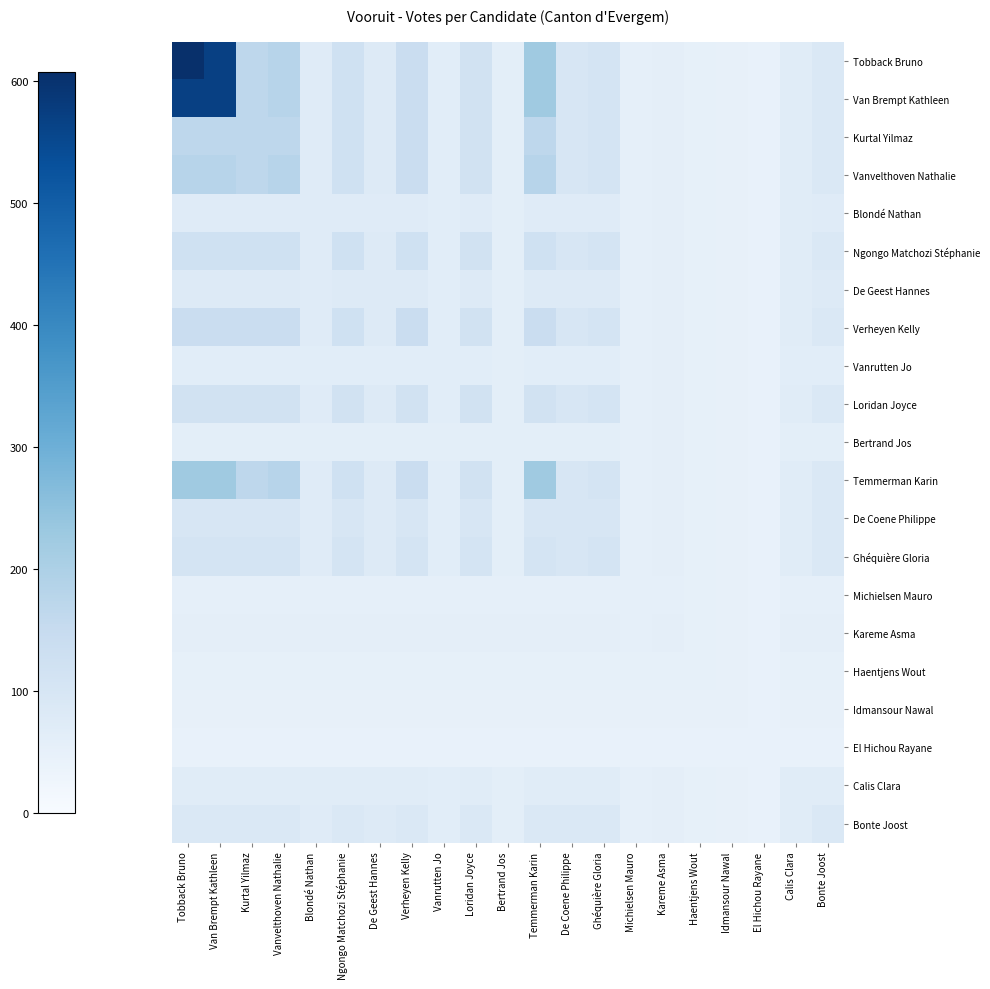

Reading left to right, list all the values displayed in this chart.

Tobback Bruno: Tobback Bruno=608	Van Brempt Kathleen=568	Kurtal Yilmaz=167	Vanvelthoven Nathalie=179	Blondé Nathan=73	Ngongo Matchozi Stéphanie=123	De Geest Hannes=78	Verheyen Kelly=138	Vanrutten Jo=66	Loridan Joyce=115	Bertrand Jos=61	Temmerman Karin=225	De Coene Philippe=96	Ghéquière Gloria=105	Michielsen Mauro=54	Kareme Asma=59	Haentjens Wout=51	Idmansour Nawal=49	El Hichou Rayane=44	Calis Clara=70	Bonte Joost=88
Van Brempt Kathleen: Tobback Bruno=568	Van Brempt Kathleen=568	Kurtal Yilmaz=167	Vanvelthoven Nathalie=179	Blondé Nathan=73	Ngongo Matchozi Stéphanie=123	De Geest Hannes=78	Verheyen Kelly=138	Vanrutten Jo=66	Loridan Joyce=115	Bertrand Jos=61	Temmerman Karin=225	De Coene Philippe=96	Ghéquière Gloria=105	Michielsen Mauro=54	Kareme Asma=59	Haentjens Wout=51	Idmansour Nawal=49	El Hichou Rayane=44	Calis Clara=70	Bonte Joost=88
Kurtal Yilmaz: Tobback Bruno=167	Van Brempt Kathleen=167	Kurtal Yilmaz=167	Vanvelthoven Nathalie=167	Blondé Nathan=73	Ngongo Matchozi Stéphanie=123	De Geest Hannes=78	Verheyen Kelly=138	Vanrutten Jo=66	Loridan Joyce=115	Bertrand Jos=61	Temmerman Karin=167	De Coene Philippe=96	Ghéquière Gloria=105	Michielsen Mauro=54	Kareme Asma=59	Haentjens Wout=51	Idmansour Nawal=49	El Hichou Rayane=44	Calis Clara=70	Bonte Joost=88
Vanvelthoven Nathalie: Tobback Bruno=179	Van Brempt Kathleen=179	Kurtal Yilmaz=167	Vanvelthoven Nathalie=179	Blondé Nathan=73	Ngongo Matchozi Stéphanie=123	De Geest Hannes=78	Verheyen Kelly=138	Vanrutten Jo=66	Loridan Joyce=115	Bertrand Jos=61	Temmerman Karin=179	De Coene Philippe=96	Ghéquière Gloria=105	Michielsen Mauro=54	Kareme Asma=59	Haentjens Wout=51	Idmansour Nawal=49	El Hichou Rayane=44	Calis Clara=70	Bonte Joost=88
Blondé Nathan: Tobback Bruno=73	Van Brempt Kathleen=73	Kurtal Yilmaz=73	Vanvelthoven Nathalie=73	Blondé Nathan=73	Ngongo Matchozi Stéphanie=73	De Geest Hannes=73	Verheyen Kelly=73	Vanrutten Jo=66	Loridan Joyce=73	Bertrand Jos=61	Temmerman Karin=73	De Coene Philippe=73	Ghéquière Gloria=73	Michielsen Mauro=54	Kareme Asma=59	Haentjens Wout=51	Idmansour Nawal=49	El Hichou Rayane=44	Calis Clara=70	Bonte Joost=73
Ngongo Matchozi Stéphanie: Tobback Bruno=123	Van Brempt Kathleen=123	Kurtal Yilmaz=123	Vanvelthoven Nathalie=123	Blondé Nathan=73	Ngongo Matchozi Stéphanie=123	De Geest Hannes=78	Verheyen Kelly=123	Vanrutten Jo=66	Loridan Joyce=115	Bertrand Jos=61	Temmerman Karin=123	De Coene Philippe=96	Ghéquière Gloria=105	Michielsen Mauro=54	Kareme Asma=59	Haentjens Wout=51	Idmansour Nawal=49	El Hichou Rayane=44	Calis Clara=70	Bonte Joost=88
De Geest Hannes: Tobback Bruno=78	Van Brempt Kathleen=78	Kurtal Yilmaz=78	Vanvelthoven Nathalie=78	Blondé Nathan=73	Ngongo Matchozi Stéphanie=78	De Geest Hannes=78	Verheyen Kelly=78	Vanrutten Jo=66	Loridan Joyce=78	Bertrand Jos=61	Temmerman Karin=78	De Coene Philippe=78	Ghéquière Gloria=78	Michielsen Mauro=54	Kareme Asma=59	Haentjens Wout=51	Idmansour Nawal=49	El Hichou Rayane=44	Calis Clara=70	Bonte Joost=78
Verheyen Kelly: Tobback Bruno=138	Van Brempt Kathleen=138	Kurtal Yilmaz=138	Vanvelthoven Nathalie=138	Blondé Nathan=73	Ngongo Matchozi Stéphanie=123	De Geest Hannes=78	Verheyen Kelly=138	Vanrutten Jo=66	Loridan Joyce=115	Bertrand Jos=61	Temmerman Karin=138	De Coene Philippe=96	Ghéquière Gloria=105	Michielsen Mauro=54	Kareme Asma=59	Haentjens Wout=51	Idmansour Nawal=49	El Hichou Rayane=44	Calis Clara=70	Bonte Joost=88
Vanrutten Jo: Tobback Bruno=66	Van Brempt Kathleen=66	Kurtal Yilmaz=66	Vanvelthoven Nathalie=66	Blondé Nathan=66	Ngongo Matchozi Stéphanie=66	De Geest Hannes=66	Verheyen Kelly=66	Vanrutten Jo=66	Loridan Joyce=66	Bertrand Jos=61	Temmerman Karin=66	De Coene Philippe=66	Ghéquière Gloria=66	Michielsen Mauro=54	Kareme Asma=59	Haentjens Wout=51	Idmansour Nawal=49	El Hichou Rayane=44	Calis Clara=66	Bonte Joost=66
Loridan Joyce: Tobback Bruno=115	Van Brempt Kathleen=115	Kurtal Yilmaz=115	Vanvelthoven Nathalie=115	Blondé Nathan=73	Ngongo Matchozi Stéphanie=115	De Geest Hannes=78	Verheyen Kelly=115	Vanrutten Jo=66	Loridan Joyce=115	Bertrand Jos=61	Temmerman Karin=115	De Coene Philippe=96	Ghéquière Gloria=105	Michielsen Mauro=54	Kareme Asma=59	Haentjens Wout=51	Idmansour Nawal=49	El Hichou Rayane=44	Calis Clara=70	Bonte Joost=88
Bertrand Jos: Tobback Bruno=61	Van Brempt Kathleen=61	Kurtal Yilmaz=61	Vanvelthoven Nathalie=61	Blondé Nathan=61	Ngongo Matchozi Stéphanie=61	De Geest Hannes=61	Verheyen Kelly=61	Vanrutten Jo=61	Loridan Joyce=61	Bertrand Jos=61	Temmerman Karin=61	De Coene Philippe=61	Ghéquière Gloria=61	Michielsen Mauro=54	Kareme Asma=59	Haentjens Wout=51	Idmansour Nawal=49	El Hichou Rayane=44	Calis Clara=61	Bonte Joost=61
Temmerman Karin: Tobback Bruno=225	Van Brempt Kathleen=225	Kurtal Yilmaz=167	Vanvelthoven Nathalie=179	Blondé Nathan=73	Ngongo Matchozi Stéphanie=123	De Geest Hannes=78	Verheyen Kelly=138	Vanrutten Jo=66	Loridan Joyce=115	Bertrand Jos=61	Temmerman Karin=225	De Coene Philippe=96	Ghéquière Gloria=105	Michielsen Mauro=54	Kareme Asma=59	Haentjens Wout=51	Idmansour Nawal=49	El Hichou Rayane=44	Calis Clara=70	Bonte Joost=88
De Coene Philippe: Tobback Bruno=96	Van Brempt Kathleen=96	Kurtal Yilmaz=96	Vanvelthoven Nathalie=96	Blondé Nathan=73	Ngongo Matchozi Stéphanie=96	De Geest Hannes=78	Verheyen Kelly=96	Vanrutten Jo=66	Loridan Joyce=96	Bertrand Jos=61	Temmerman Karin=96	De Coene Philippe=96	Ghéquière Gloria=96	Michielsen Mauro=54	Kareme Asma=59	Haentjens Wout=51	Idmansour Nawal=49	El Hichou Rayane=44	Calis Clara=70	Bonte Joost=88
Ghéquière Gloria: Tobback Bruno=105	Van Brempt Kathleen=105	Kurtal Yilmaz=105	Vanvelthoven Nathalie=105	Blondé Nathan=73	Ngongo Matchozi Stéphanie=105	De Geest Hannes=78	Verheyen Kelly=105	Vanrutten Jo=66	Loridan Joyce=105	Bertrand Jos=61	Temmerman Karin=105	De Coene Philippe=96	Ghéquière Gloria=105	Michielsen Mauro=54	Kareme Asma=59	Haentjens Wout=51	Idmansour Nawal=49	El Hichou Rayane=44	Calis Clara=70	Bonte Joost=88
Michielsen Mauro: Tobback Bruno=54	Van Brempt Kathleen=54	Kurtal Yilmaz=54	Vanvelthoven Nathalie=54	Blondé Nathan=54	Ngongo Matchozi Stéphanie=54	De Geest Hannes=54	Verheyen Kelly=54	Vanrutten Jo=54	Loridan Joyce=54	Bertrand Jos=54	Temmerman Karin=54	De Coene Philippe=54	Ghéquière Gloria=54	Michielsen Mauro=54	Kareme Asma=54	Haentjens Wout=51	Idmansour Nawal=49	El Hichou Rayane=44	Calis Clara=54	Bonte Joost=54
Kareme Asma: Tobback Bruno=59	Van Brempt Kathleen=59	Kurtal Yilmaz=59	Vanvelthoven Nathalie=59	Blondé Nathan=59	Ngongo Matchozi Stéphanie=59	De Geest Hannes=59	Verheyen Kelly=59	Vanrutten Jo=59	Loridan Joyce=59	Bertrand Jos=59	Temmerman Karin=59	De Coene Philippe=59	Ghéquière Gloria=59	Michielsen Mauro=54	Kareme Asma=59	Haentjens Wout=51	Idmansour Nawal=49	El Hichou Rayane=44	Calis Clara=59	Bonte Joost=59
Haentjens Wout: Tobback Bruno=51	Van Brempt Kathleen=51	Kurtal Yilmaz=51	Vanvelthoven Nathalie=51	Blondé Nathan=51	Ngongo Matchozi Stéphanie=51	De Geest Hannes=51	Verheyen Kelly=51	Vanrutten Jo=51	Loridan Joyce=51	Bertrand Jos=51	Temmerman Karin=51	De Coene Philippe=51	Ghéquière Gloria=51	Michielsen Mauro=51	Kareme Asma=51	Haentjens Wout=51	Idmansour Nawal=49	El Hichou Rayane=44	Calis Clara=51	Bonte Joost=51
Idmansour Nawal: Tobback Bruno=49	Van Brempt Kathleen=49	Kurtal Yilmaz=49	Vanvelthoven Nathalie=49	Blondé Nathan=49	Ngongo Matchozi Stéphanie=49	De Geest Hannes=49	Verheyen Kelly=49	Vanrutten Jo=49	Loridan Joyce=49	Bertrand Jos=49	Temmerman Karin=49	De Coene Philippe=49	Ghéquière Gloria=49	Michielsen Mauro=49	Kareme Asma=49	Haentjens Wout=49	Idmansour Nawal=49	El Hichou Rayane=44	Calis Clara=49	Bonte Joost=49
El Hichou Rayane: Tobback Bruno=44	Van Brempt Kathleen=44	Kurtal Yilmaz=44	Vanvelthoven Nathalie=44	Blondé Nathan=44	Ngongo Matchozi Stéphanie=44	De Geest Hannes=44	Verheyen Kelly=44	Vanrutten Jo=44	Loridan Joyce=44	Bertrand Jos=44	Temmerman Karin=44	De Coene Philippe=44	Ghéquière Gloria=44	Michielsen Mauro=44	Kareme Asma=44	Haentjens Wout=44	Idmansour Nawal=44	El Hichou Rayane=44	Calis Clara=44	Bonte Joost=44
Calis Clara: Tobback Bruno=70	Van Brempt Kathleen=70	Kurtal Yilmaz=70	Vanvelthoven Nathalie=70	Blondé Nathan=70	Ngongo Matchozi Stéphanie=70	De Geest Hannes=70	Verheyen Kelly=70	Vanrutten Jo=66	Loridan Joyce=70	Bertrand Jos=61	Temmerman Karin=70	De Coene Philippe=70	Ghéquière Gloria=70	Michielsen Mauro=54	Kareme Asma=59	Haentjens Wout=51	Idmansour Nawal=49	El Hichou Rayane=44	Calis Clara=70	Bonte Joost=70
Bonte Joost: Tobback Bruno=88	Van Brempt Kathleen=88	Kurtal Yilmaz=88	Vanvelthoven Nathalie=88	Blondé Nathan=73	Ngongo Matchozi Stéphanie=88	De Geest Hannes=78	Verheyen Kelly=88	Vanrutten Jo=66	Loridan Joyce=88	Bertrand Jos=61	Temmerman Karin=88	De Coene Philippe=88	Ghéquière Gloria=88	Michielsen Mauro=54	Kareme Asma=59	Haentjens Wout=51	Idmansour Nawal=49	El Hichou Rayane=44	Calis Clara=70	Bonte Joost=88